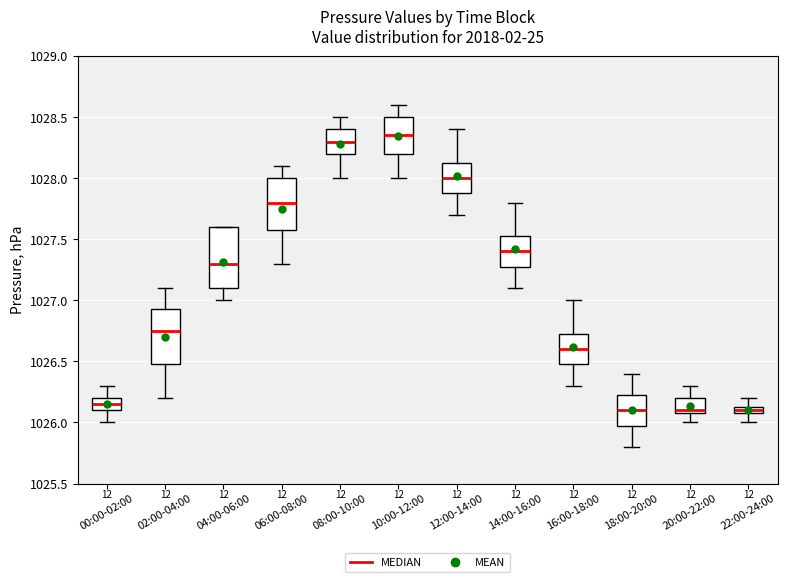

Where is the upper edge of the box for 16:00-18:00 on the y-axis? The values are not printed on the chart, so give them approximately, as read against the axis.

1026.75